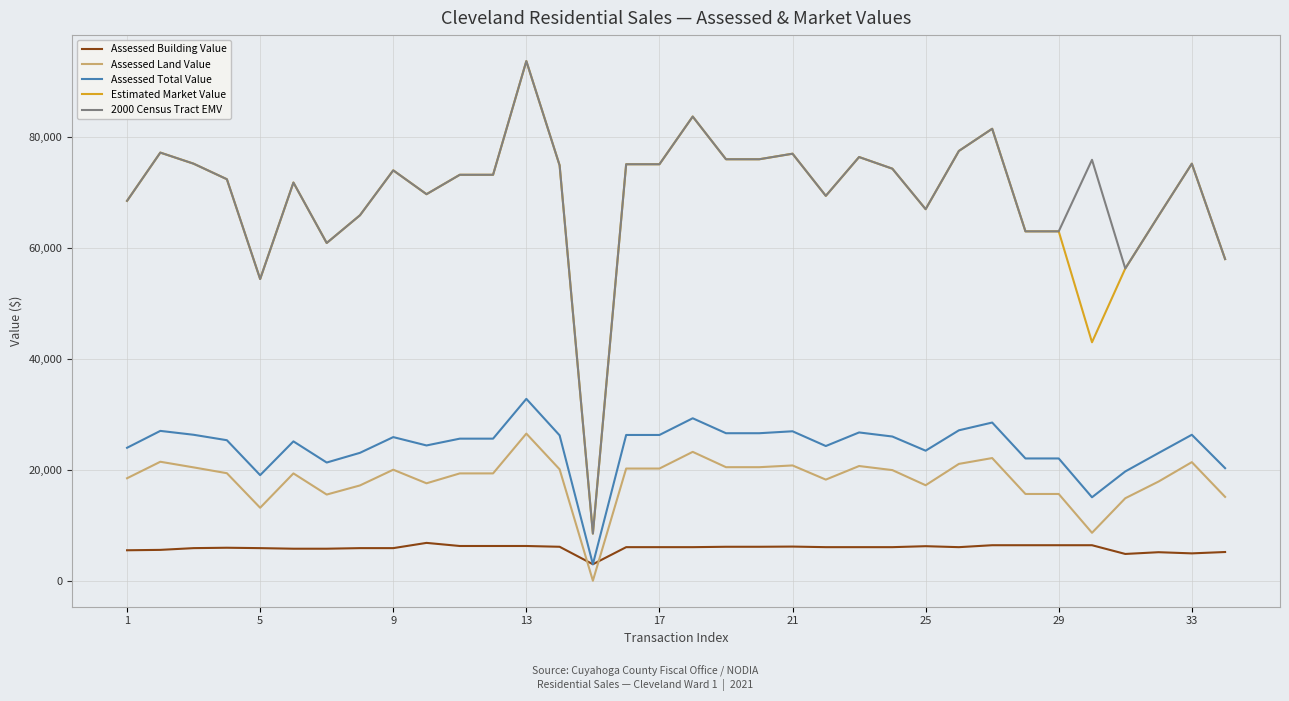

What is the maximum value for Assessed Land Value?

26530